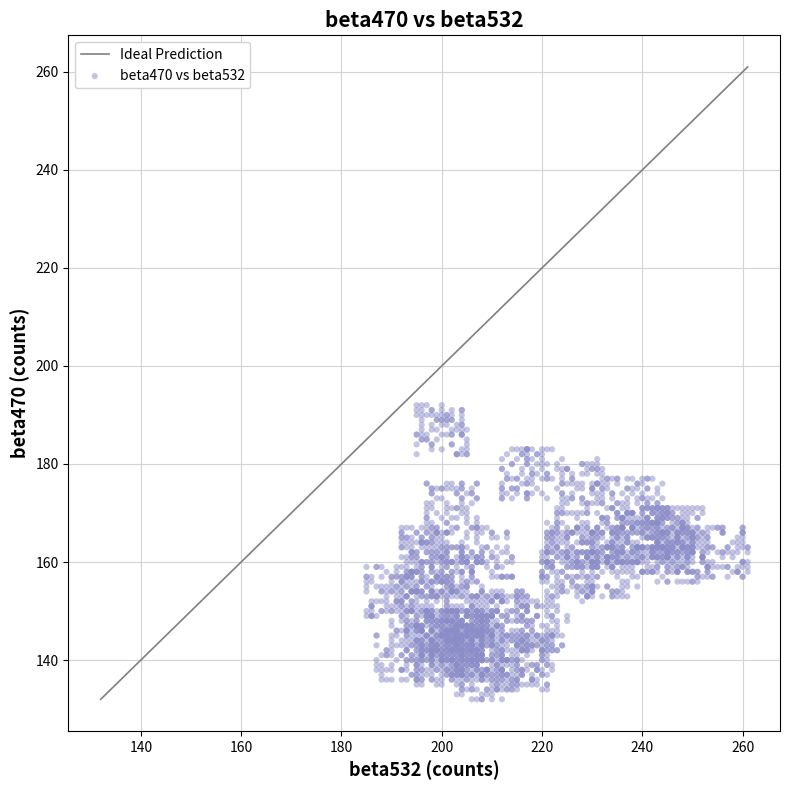

What is the range of X values (max minus min)?

76